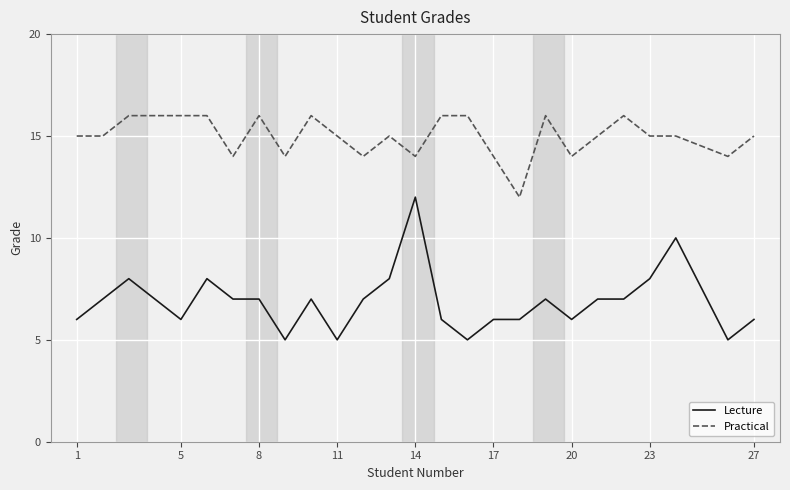

What is the difference between the maximum and minimum values in the Practical series?

4